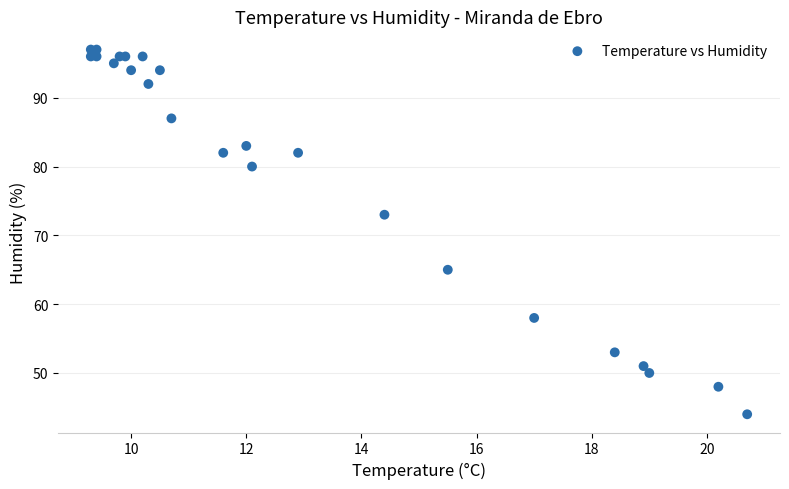

What Y value in the scatter plot is closest to 70?

73